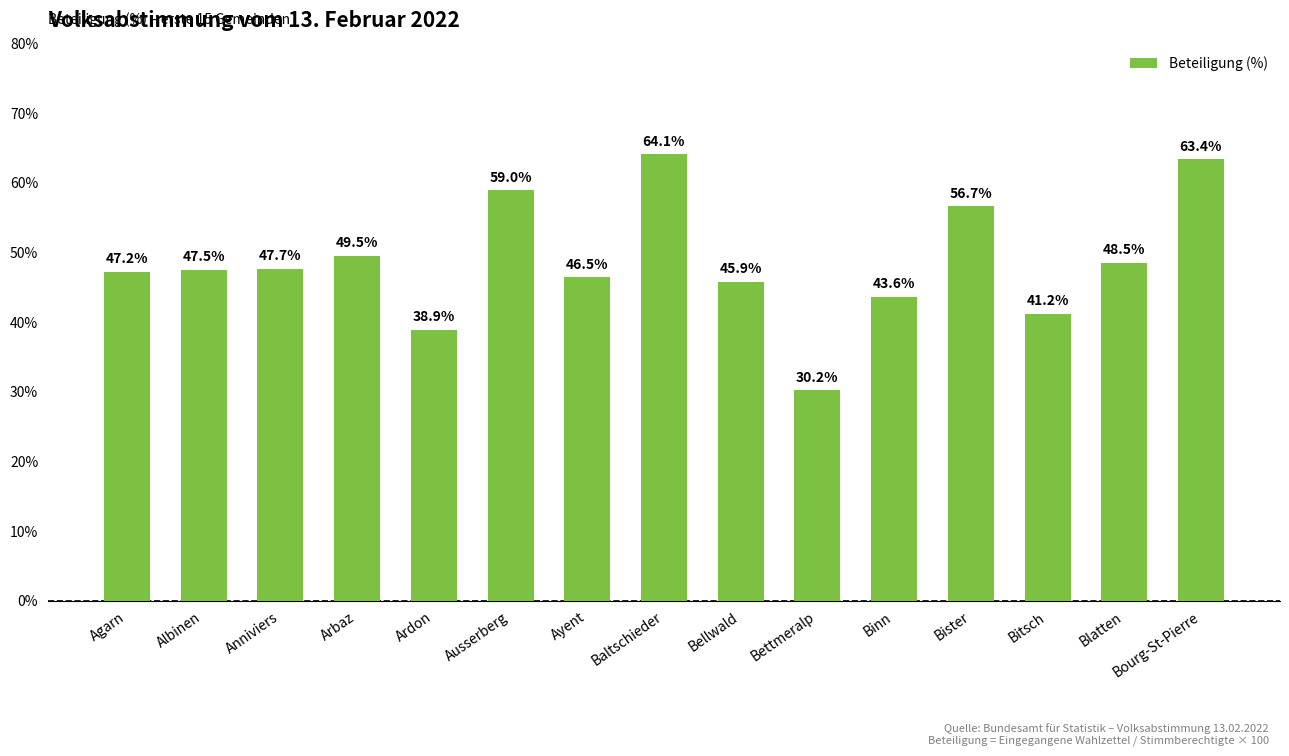

Rank the categories by value from lowest to highest.

Bettmeralp, Ardon, Bitsch, Binn, Bellwald, Ayent, Agarn, Albinen, Anniviers, Blatten, Arbaz, Bister, Ausserberg, Bourg-St-Pierre, Baltschieder